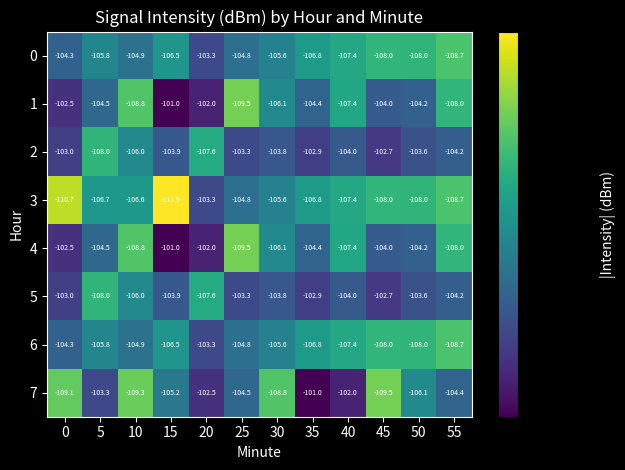

Count the number of data series in this chart.

8